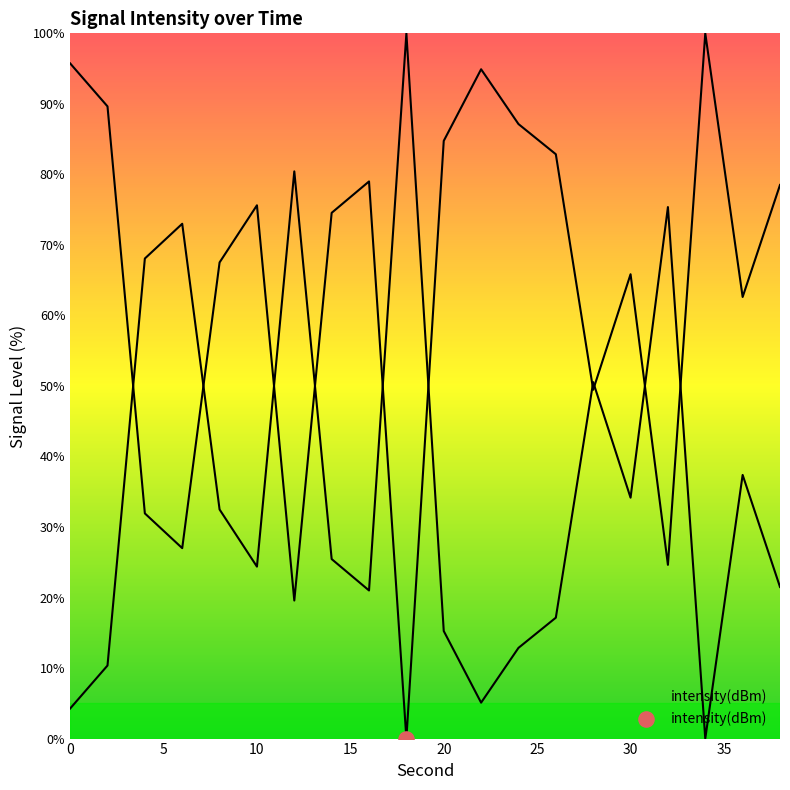

Approximately how many times larger is the value at 8 compared to 20?

0.8